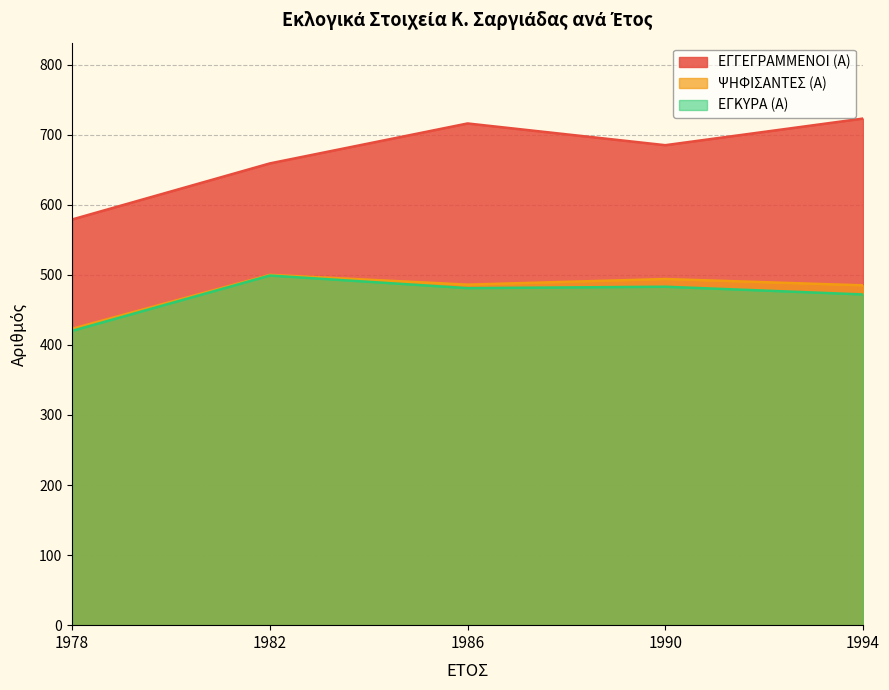

At how many categories does at least one series exceed 494?

5